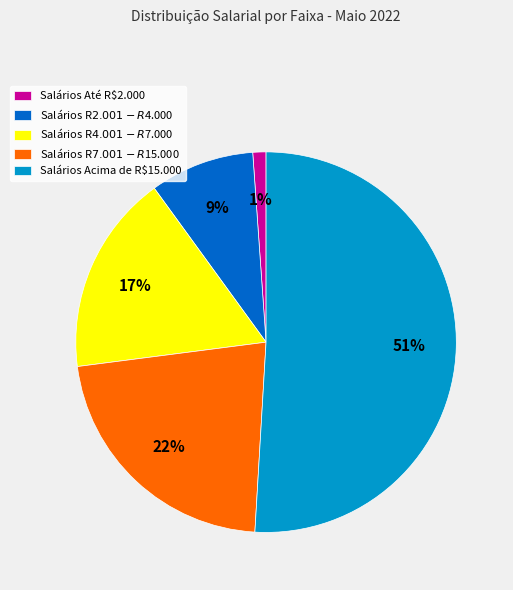

What is the largest slice in the pie chart?

Salários Acima de R$15.000